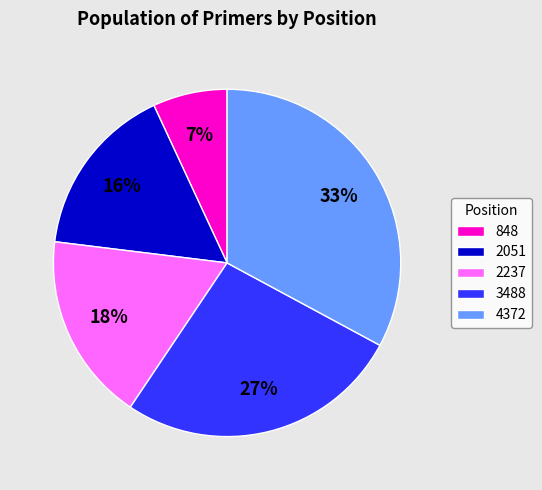

Combined, do 4372 and 3488 account for over 50%?

Yes